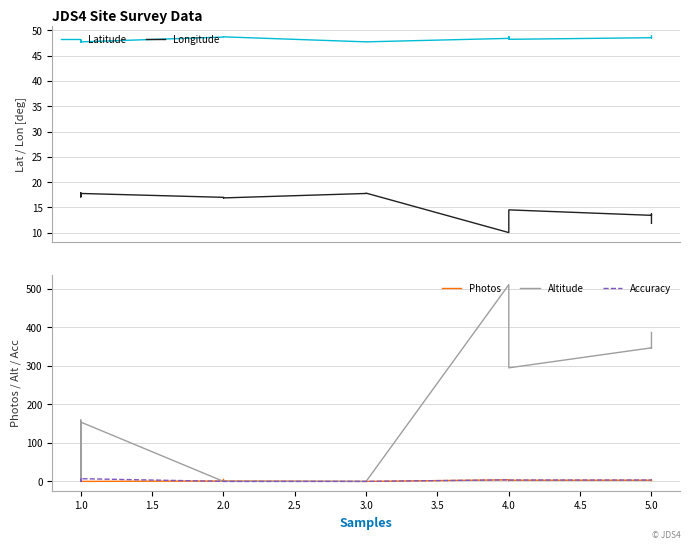

Which series has the largest total across all categories?

Altitude